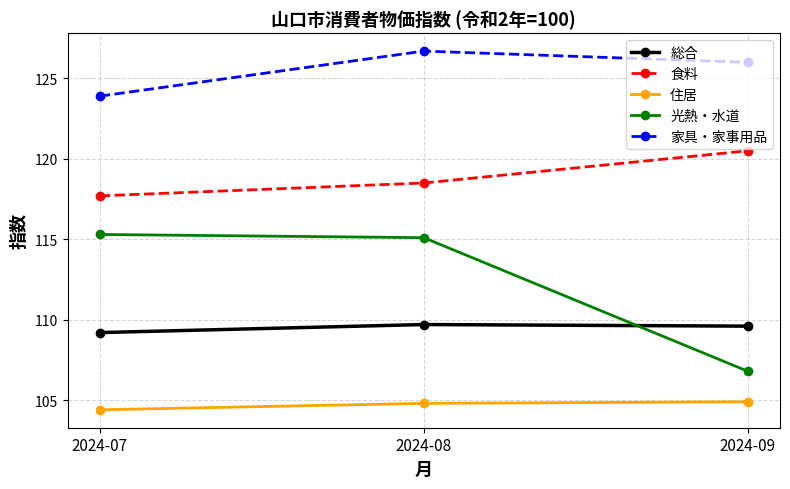

What is the value of the 総合 point at the 3rd from the left?

109.6